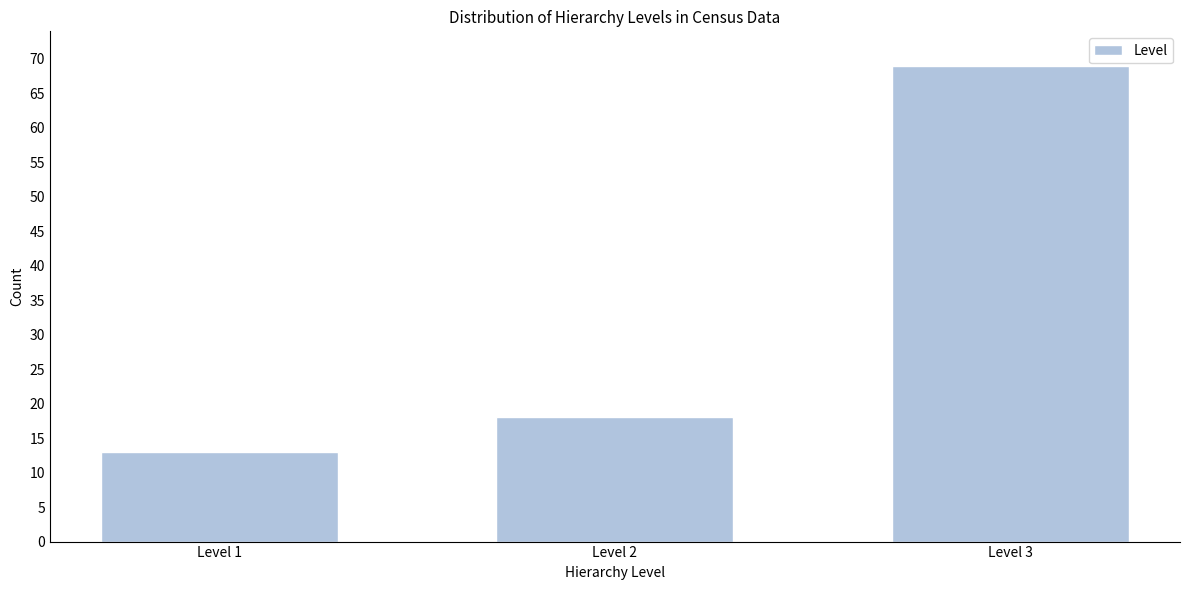

Reading left to right, extract all data points from this chart.

13	18	69